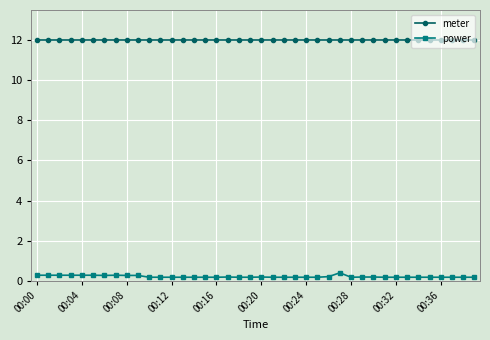

Count the power values in the range 0 to 1.

40